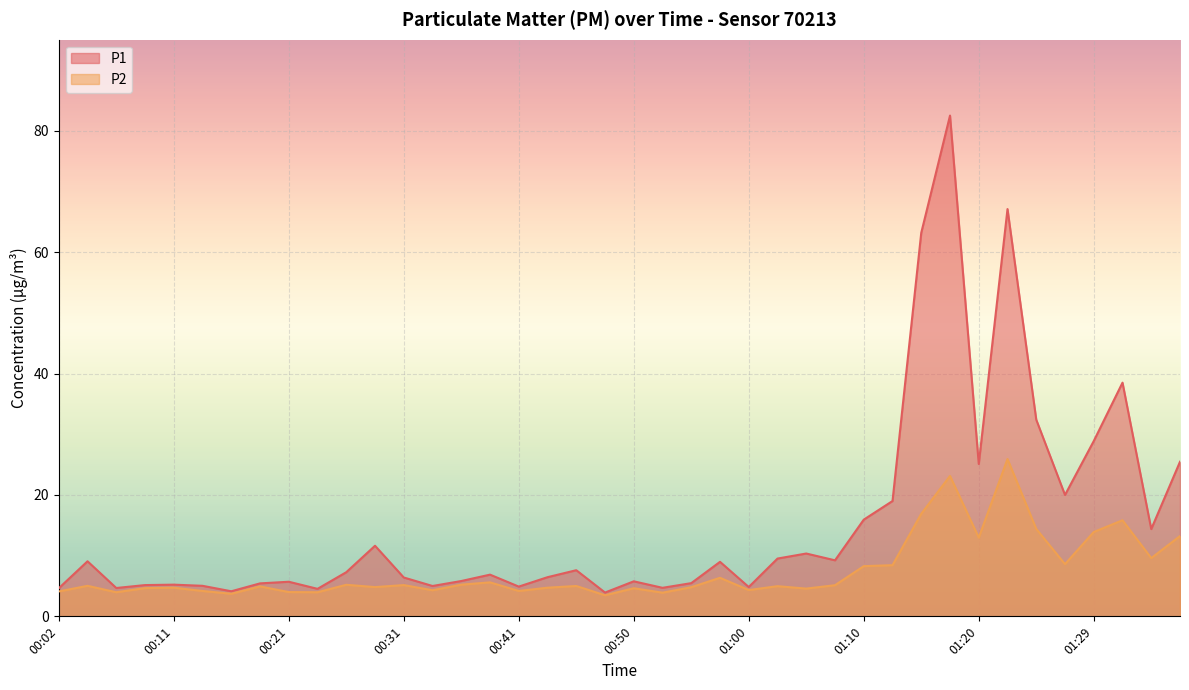

What position from the right is 00:29?

29